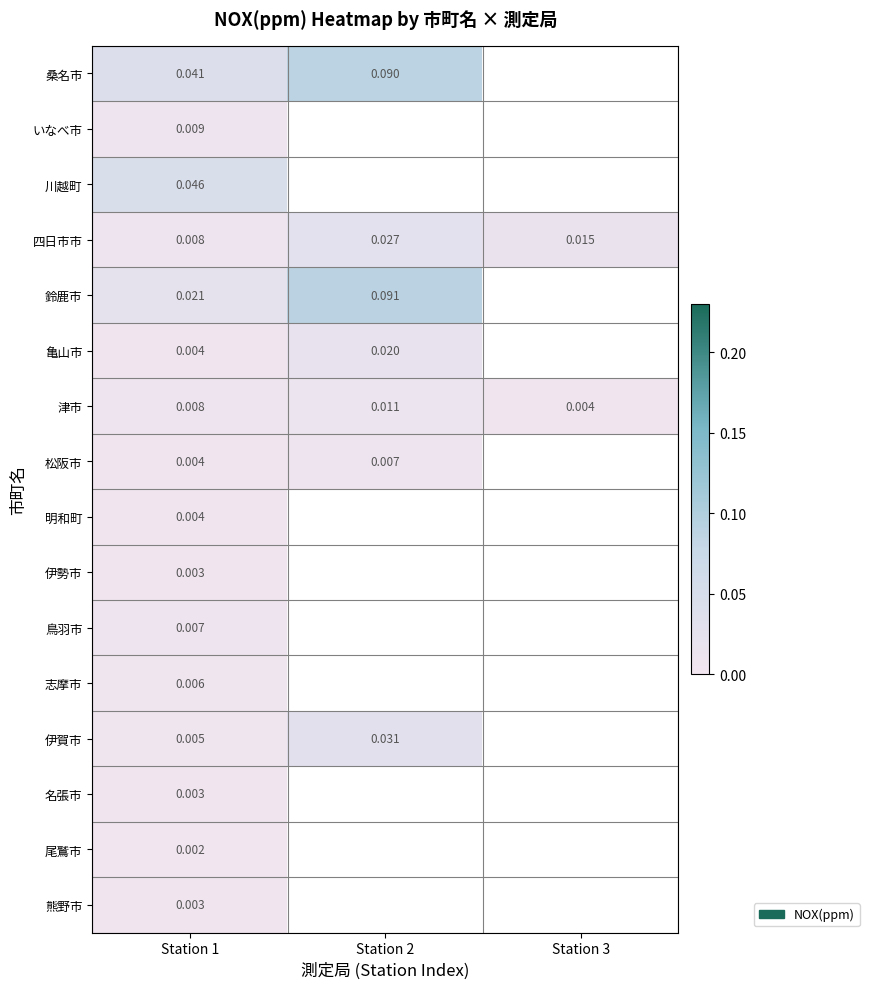

Which series changed the most between Station 1 and Station 2?

鈴鹿市